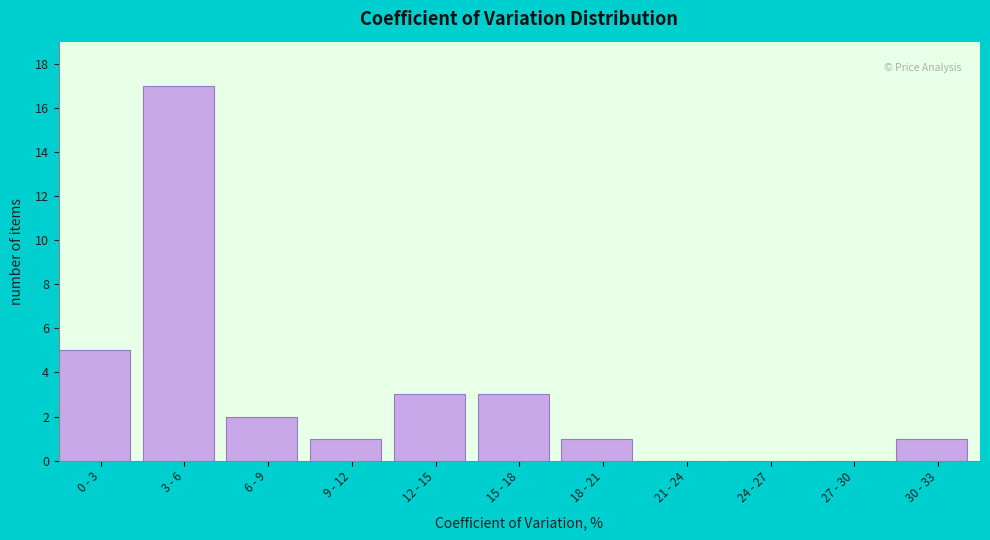

Reading right to left, what are all the values shown in this chart?

30 - 33=1	27 - 30=0	24 - 27=0	21 - 24=0	18 - 21=1	15 - 18=3	12 - 15=3	9 - 12=1	6 - 9=2	3 - 6=17	0 - 3=5